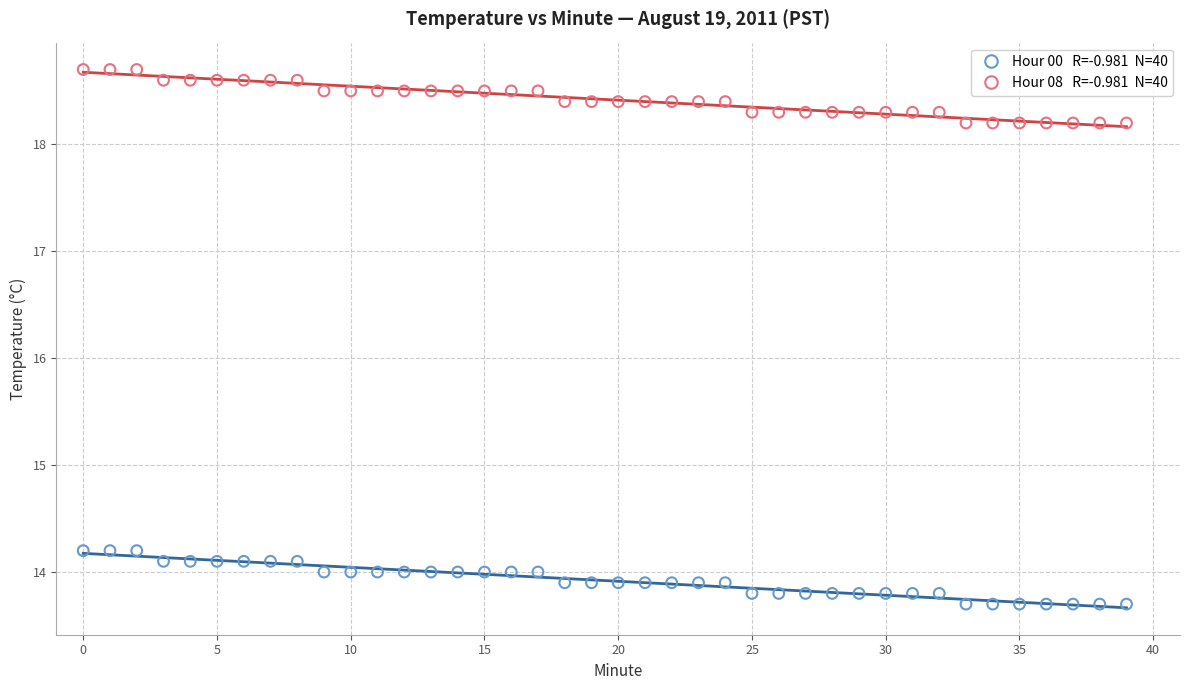

Across all data points, what is the range of Y values (max minus min)?

5.0